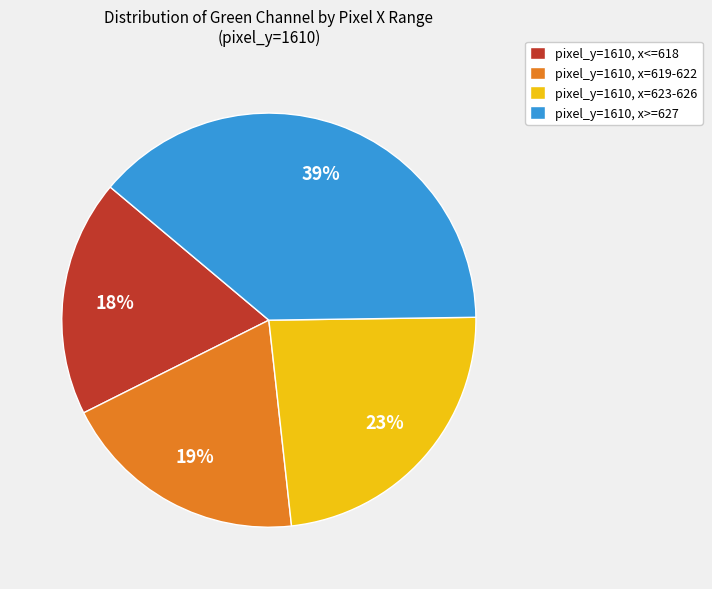

What is the largest slice in the pie chart?

pixel_y=1610, x>=627